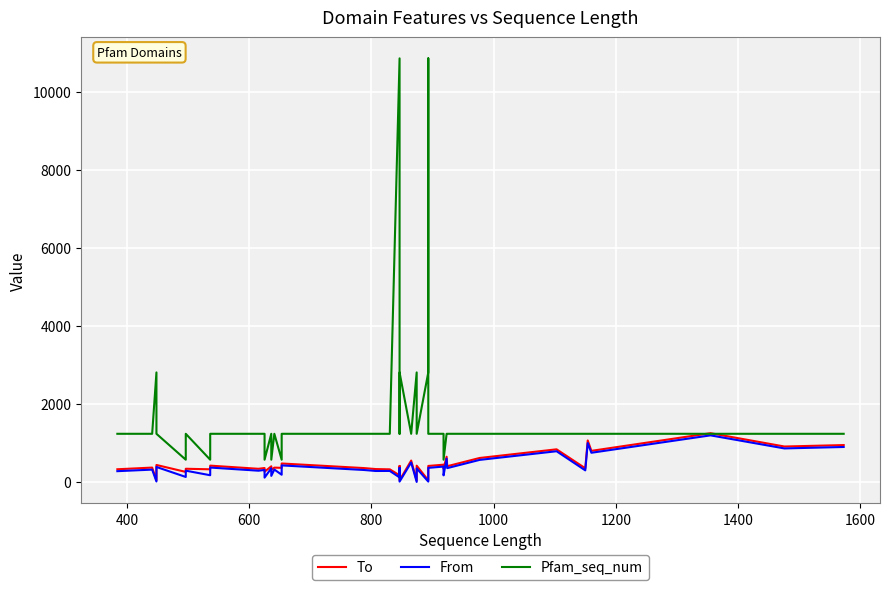

What is the difference between the maximum and minimum values in the Pfam_seq_num series?

10286